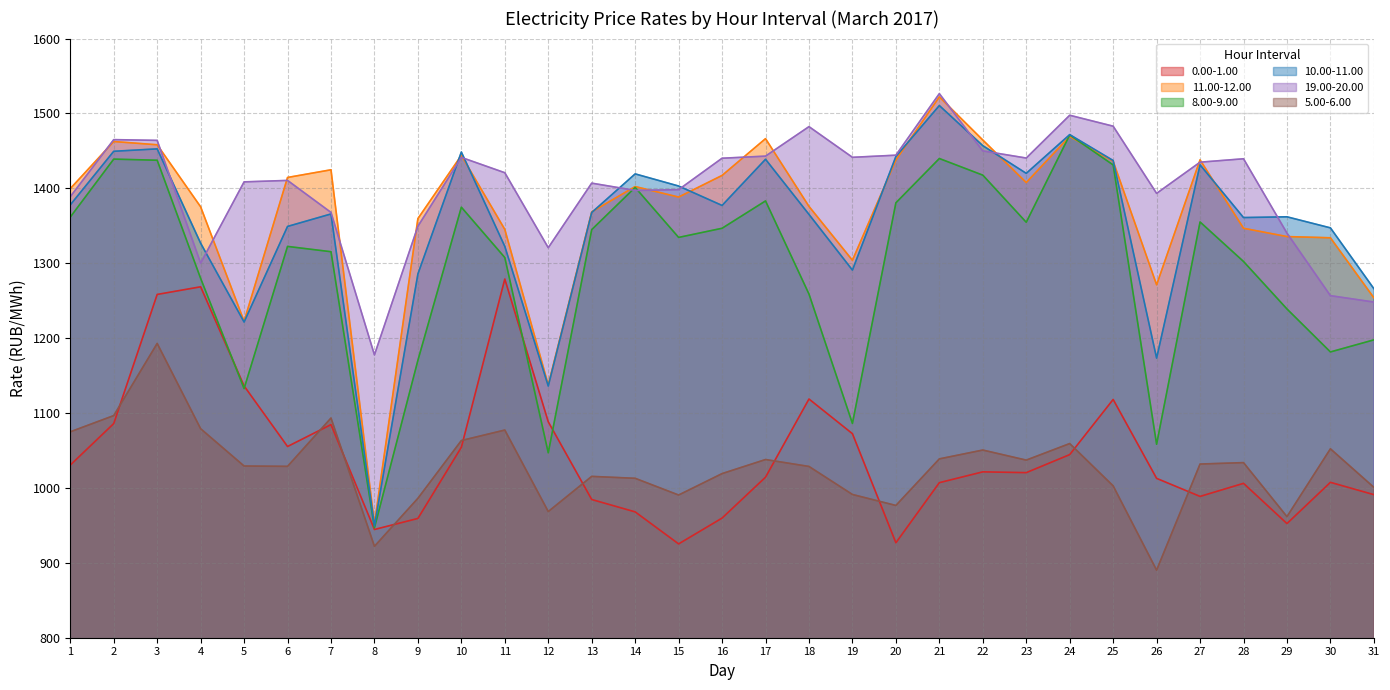

What is the smallest value displayed?

890.2